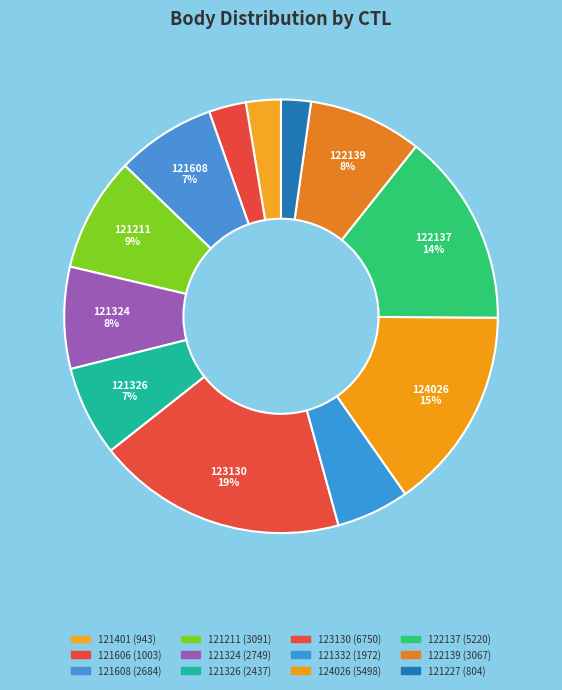

Rank the categories by value from lowest to highest.

121227, 121401, 121606, 121332, 121326, 121608, 121324, 122139, 121211, 122137, 124026, 123130